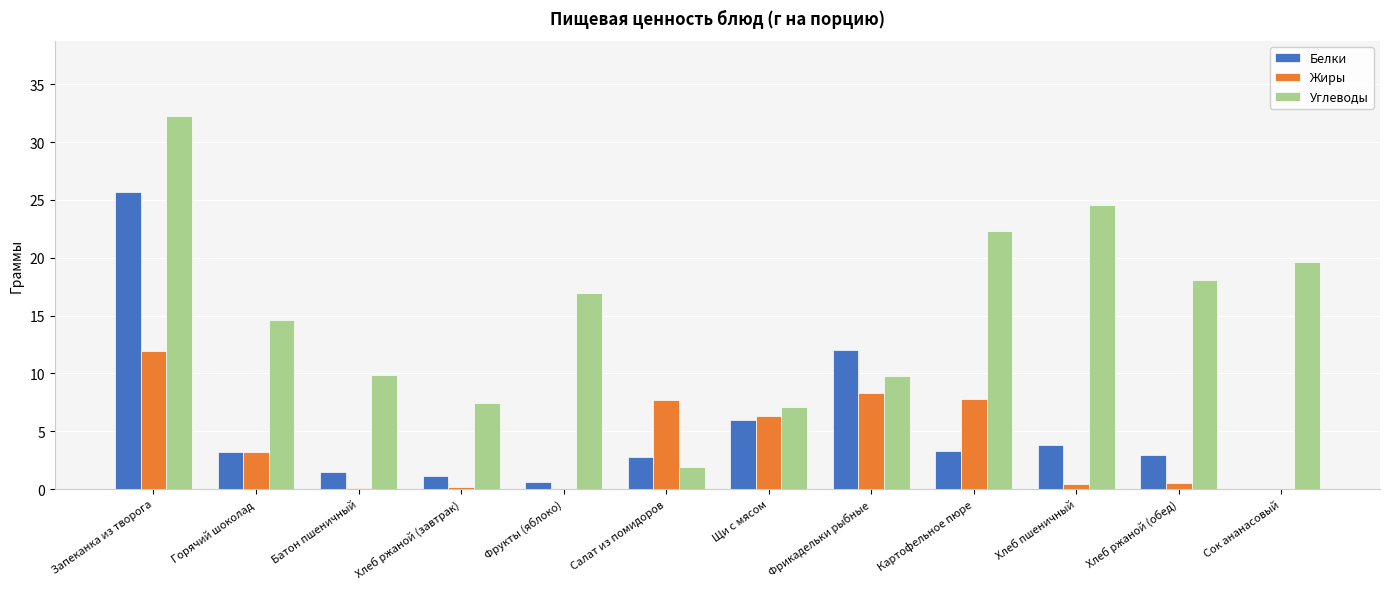

Are the bars horizontal?

No